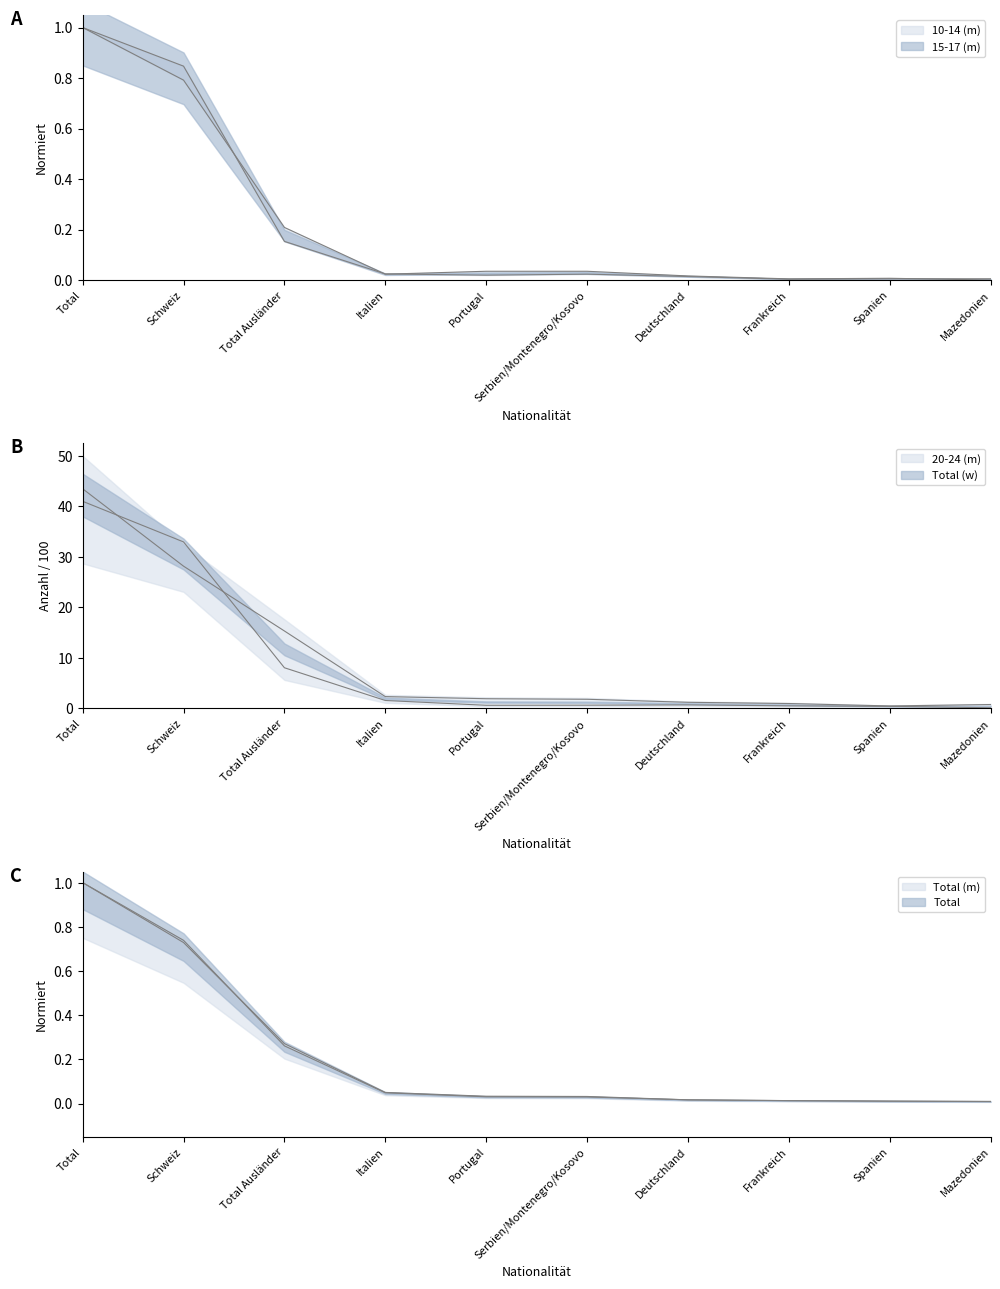

Which has a higher value, Total or Frankreich?

Total